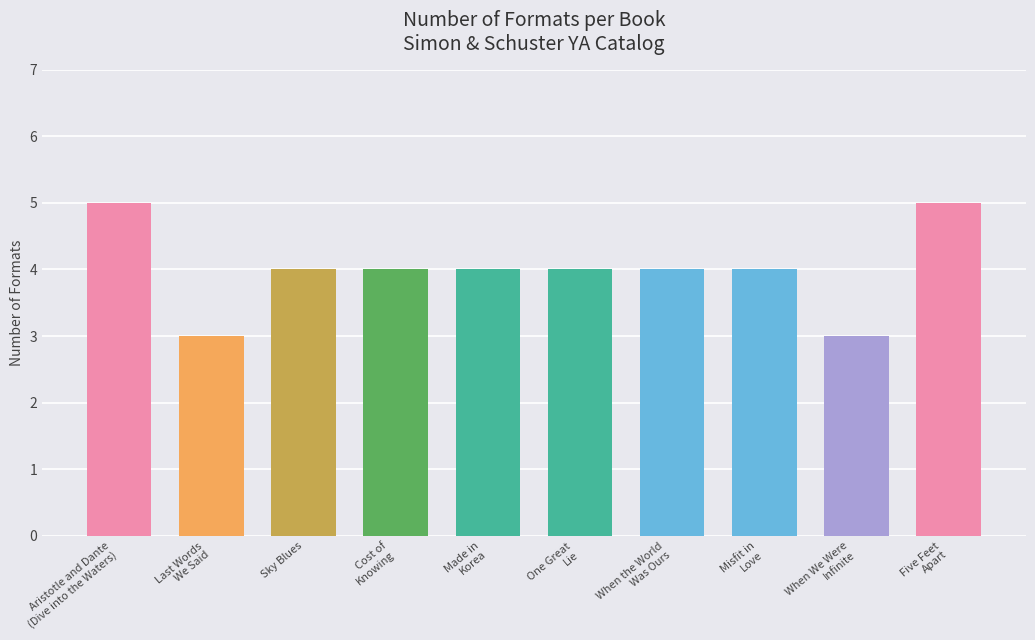

Reading right to left, list all the values displayed in this chart.

5	3	4	4	4	4	4	4	3	5